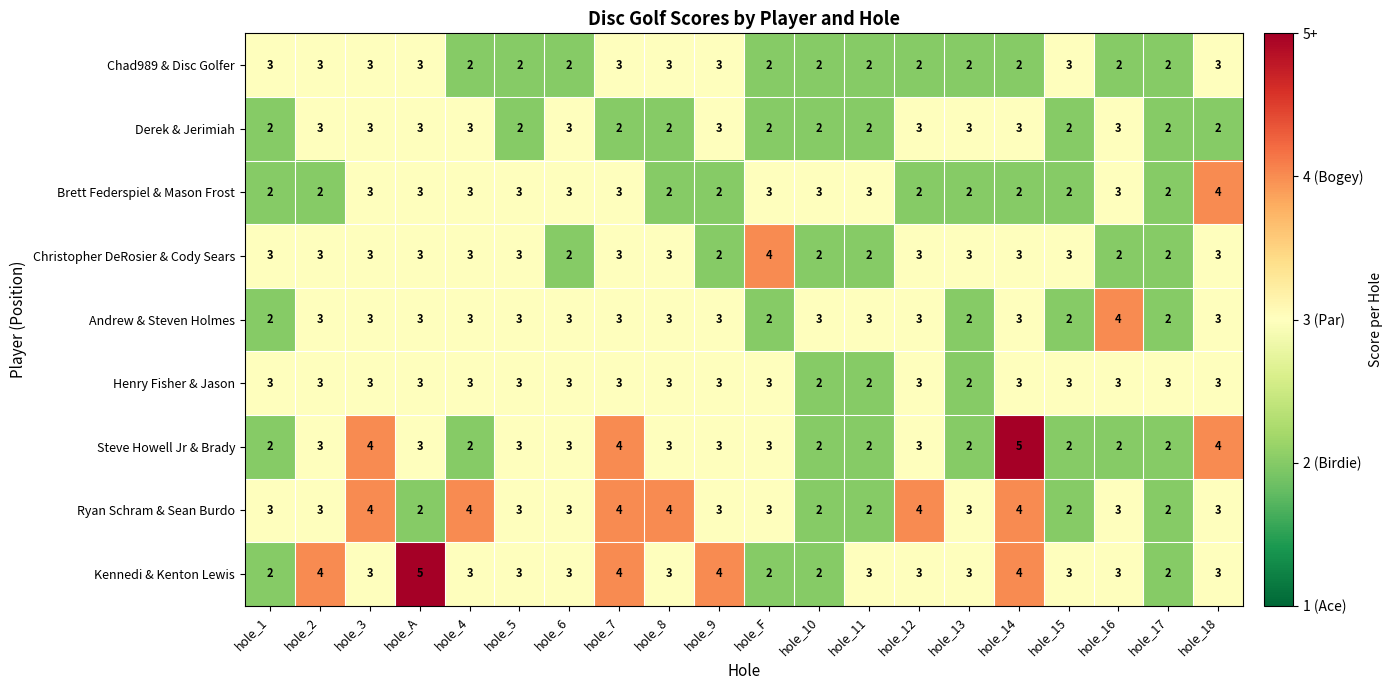

What is the difference between the highest and lowest values at hole_13?

1